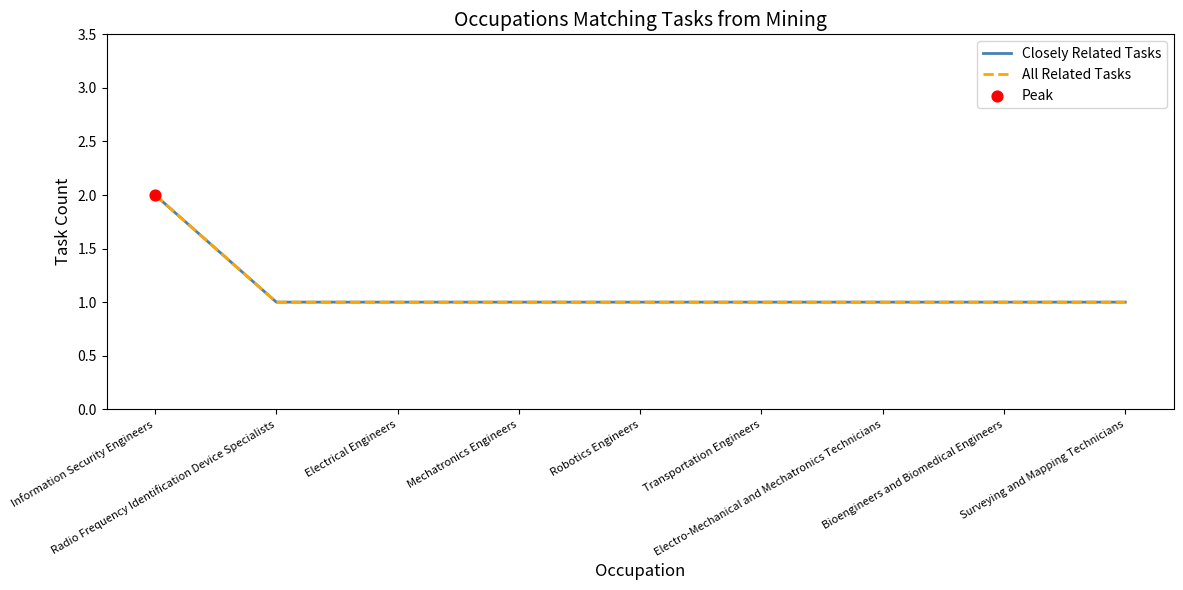

Is the value of Closely Related Tasks at Transportation Engineers greater than the value of All Related Tasks at Mechatronics Engineers?

No